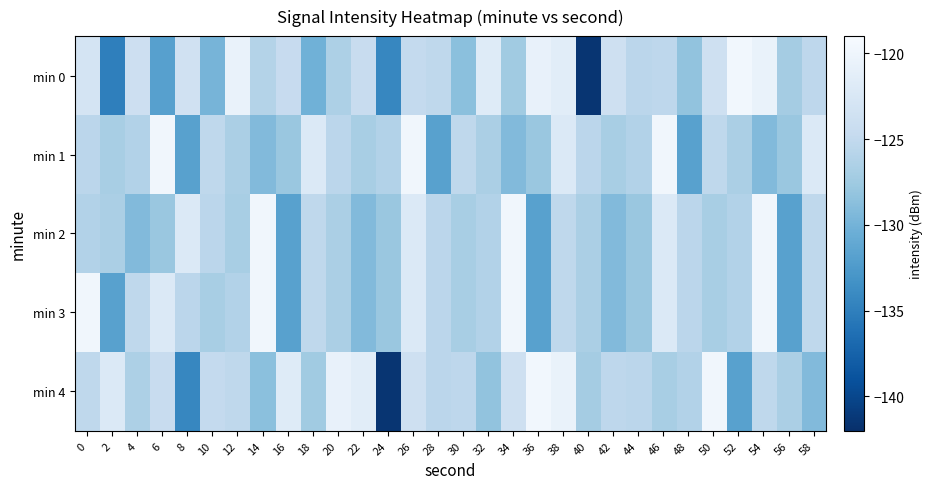

Reading right to left, transcribe all the data shown in this chart.

min 0: 58=-125.3	56=-127.1	54=-120.5	52=-119.7	50=-123.7	48=-128.3	46=-125.4	44=-125.5	42=-123.7	40=-141.5	38=-121.4	36=-120.7	34=-127.4	32=-121.8	30=-128.7	28=-125.3	26=-124.9	24=-134.3	22=-124.5	20=-126.5	18=-130.2	16=-124.6	14=-126.0	12=-120.6	10=-129.8	8=-123.5	6=-131.9	4=-123.9	2=-135.0	0=-123.0
min 1: 58=-122.2	56=-127.9	54=-129.2	52=-126.7	50=-125.2	48=-131.8	46=-119.7	44=-126.1	42=-126.9	40=-125.5	38=-122.2	36=-127.9	34=-129.2	32=-126.7	30=-125.2	28=-131.8	26=-119.7	24=-126.1	22=-126.9	20=-125.5	18=-122.2	16=-127.9	14=-129.2	12=-126.7	10=-125.2	8=-131.8	6=-119.7	4=-126.1	2=-126.9	0=-125.5
min 2: 58=-125.2	56=-131.8	54=-119.7	52=-126.1	50=-126.9	48=-125.5	46=-122.2	44=-127.9	42=-129.2	40=-126.7	38=-125.2	36=-131.8	34=-119.7	32=-126.1	30=-126.9	28=-125.5	26=-122.2	24=-127.9	22=-129.2	20=-126.7	18=-125.2	16=-131.8	14=-119.7	12=-126.9	10=-125.5	8=-122.2	6=-127.9	4=-129.2	2=-126.7	0=-126.1
min 3: 58=-125.2	56=-131.8	54=-119.7	52=-126.1	50=-126.9	48=-125.5	46=-122.2	44=-127.9	42=-129.2	40=-126.7	38=-125.2	36=-131.8	34=-119.7	32=-126.1	30=-126.9	28=-125.5	26=-122.2	24=-127.9	22=-129.2	20=-126.7	18=-125.2	16=-131.8	14=-119.7	12=-126.1	10=-126.9	8=-125.5	6=-122.2	4=-125.2	2=-131.8	0=-119.7
min 4: 58=-129.2	56=-126.7	54=-125.2	52=-131.8	50=-119.7	48=-126.1	46=-126.9	44=-125.5	42=-125.3	40=-127.1	38=-120.5	36=-119.7	34=-123.7	32=-128.3	30=-125.4	28=-125.5	26=-123.7	24=-141.5	22=-121.4	20=-120.7	18=-127.4	16=-121.8	14=-128.7	12=-125.3	10=-124.9	8=-134.3	6=-124.5	4=-126.5	2=-122.2	0=-125.2